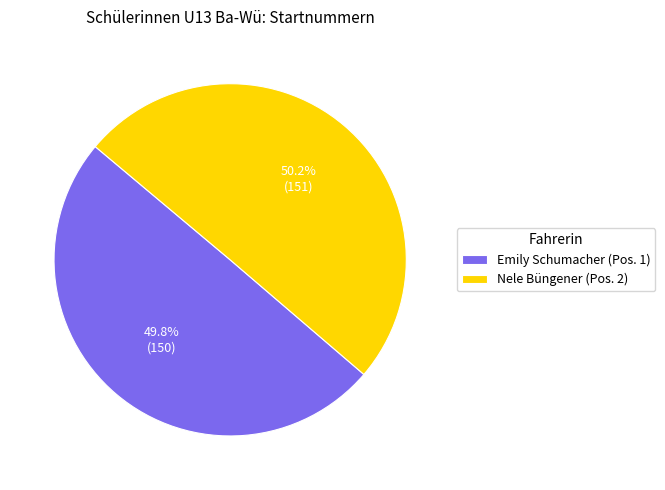

What percentage do Nele Büngener (Pos. 2) and Emily Schumacher (Pos. 1) together represent?

100.0%